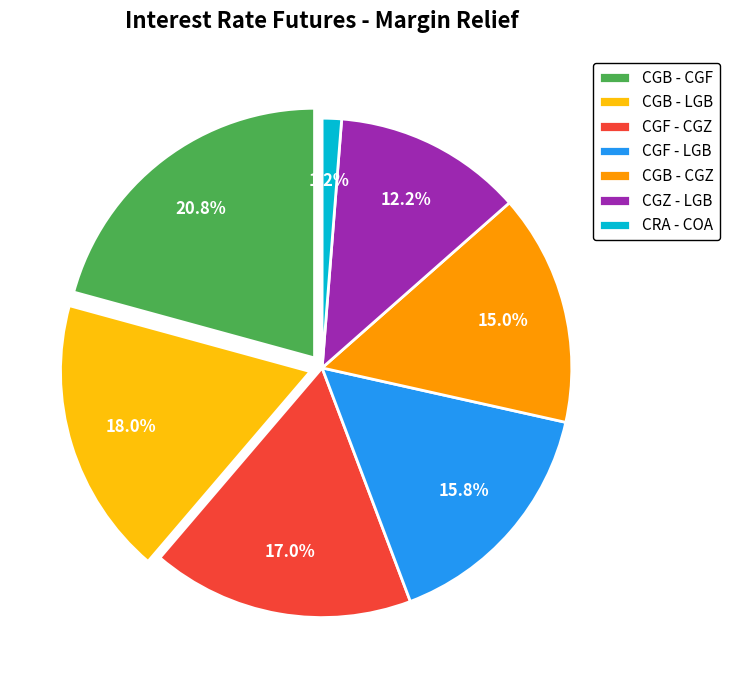

To the nearest percent, what is the average slice percentage?

14%